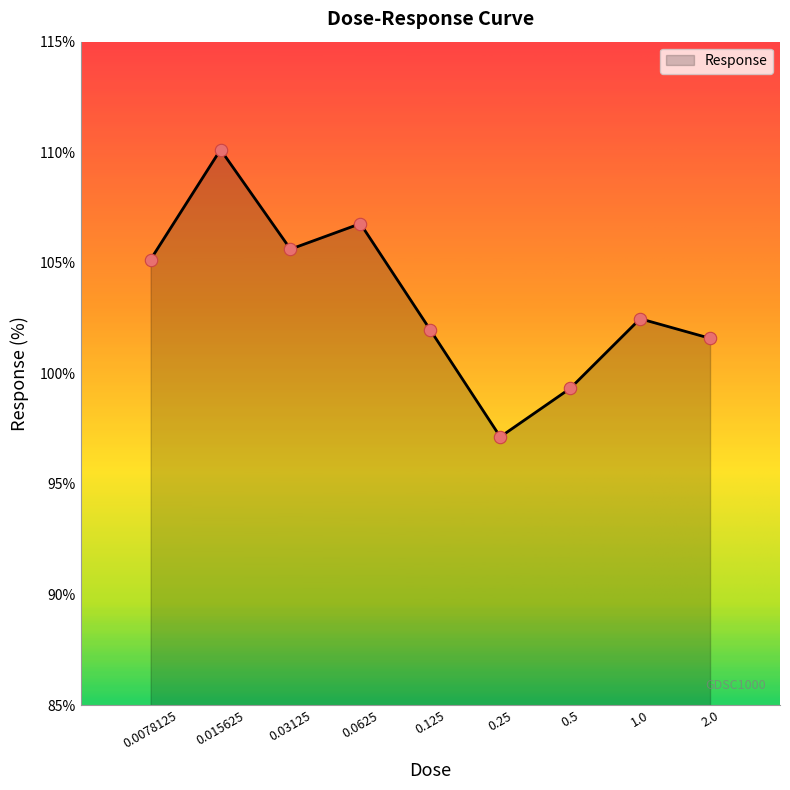

What is the difference between the maximum and minimum values?

13.0